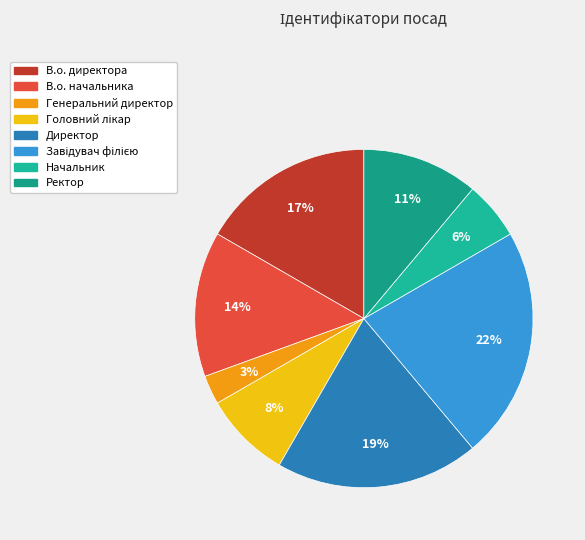

Count the number of slices in the pie.

8